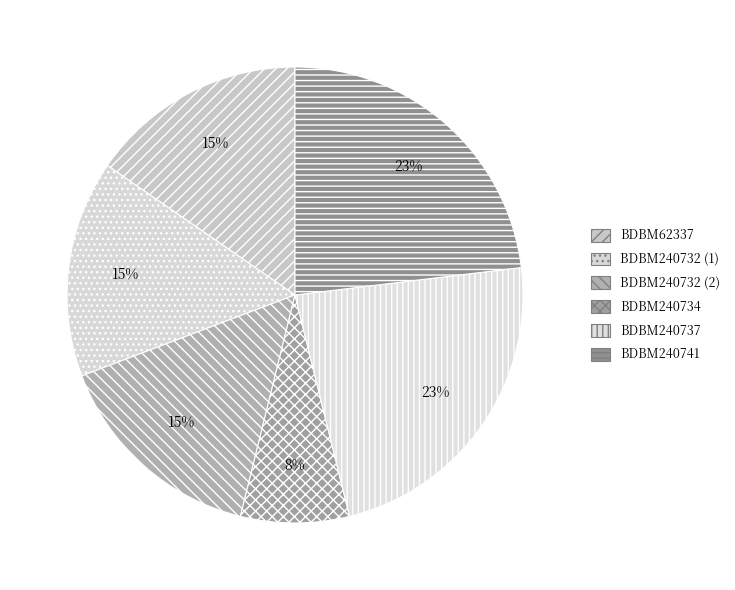

Rank the categories by value from highest to lowest.

BDBM240737, BDBM240741, BDBM62337, BDBM240732 (1), BDBM240732 (2), BDBM240734